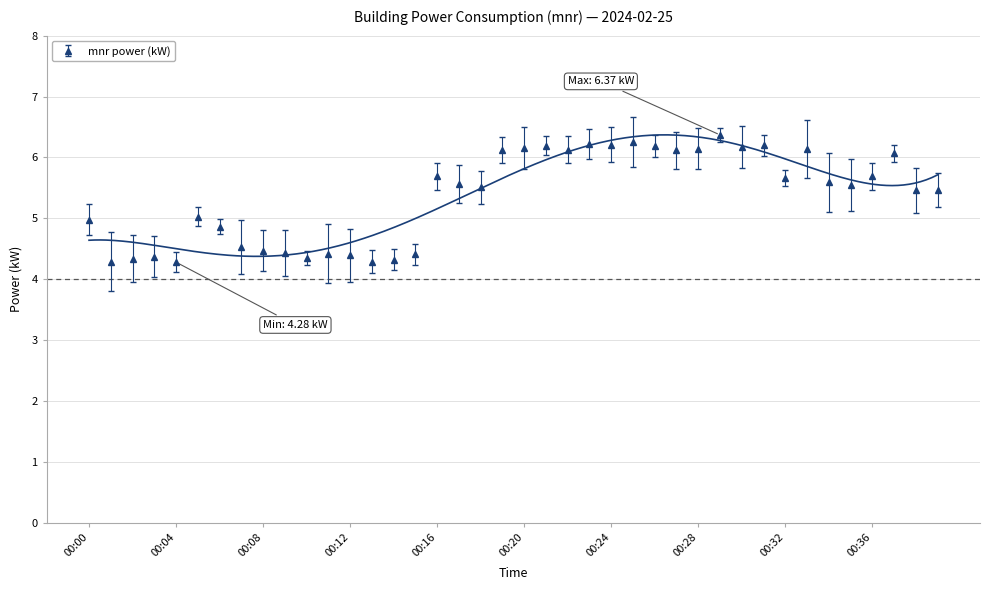

Where is the first local maximum?

00:03